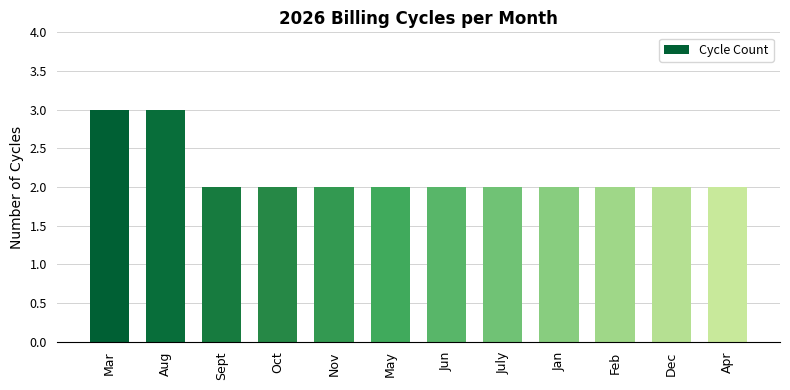

What is the label of the 4th bar from the left?

Oct